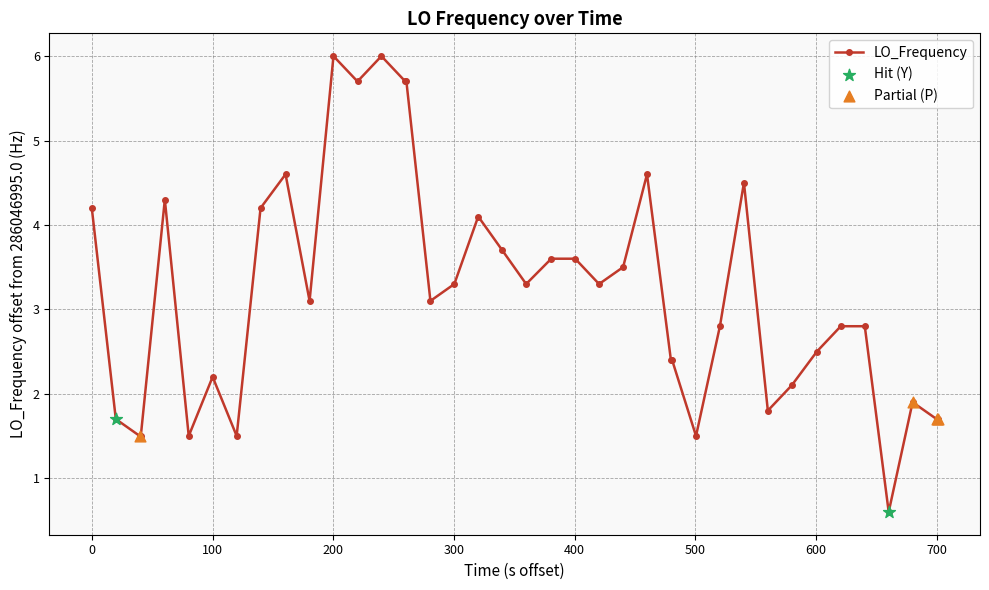

True or false: there are more than 2 points higher than both neighbors.

True